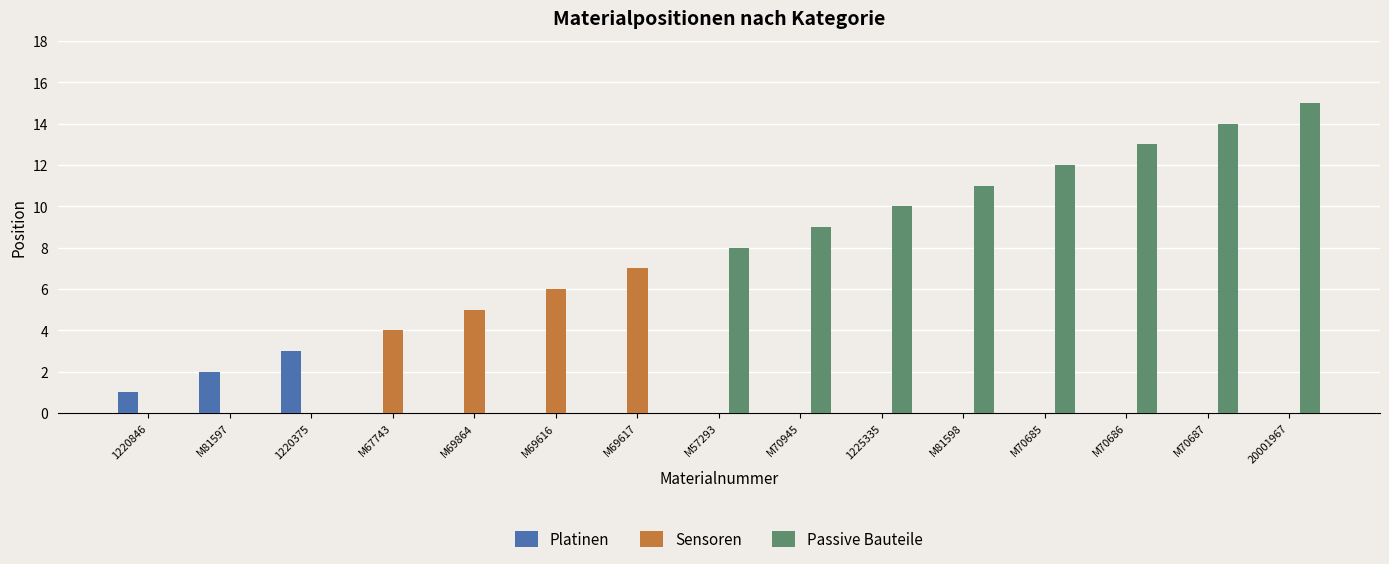

What value does the Platinen series have at 1220375?

3